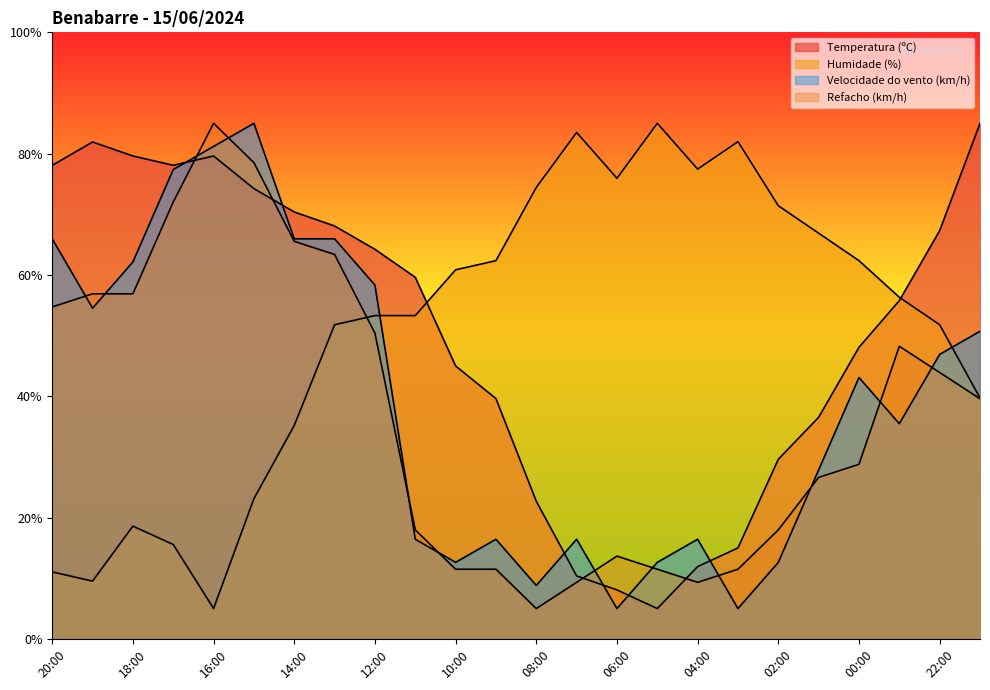

True or false: Temperatura (ºC) and Velocidade do vento (km/h) intersect in this chart.

True